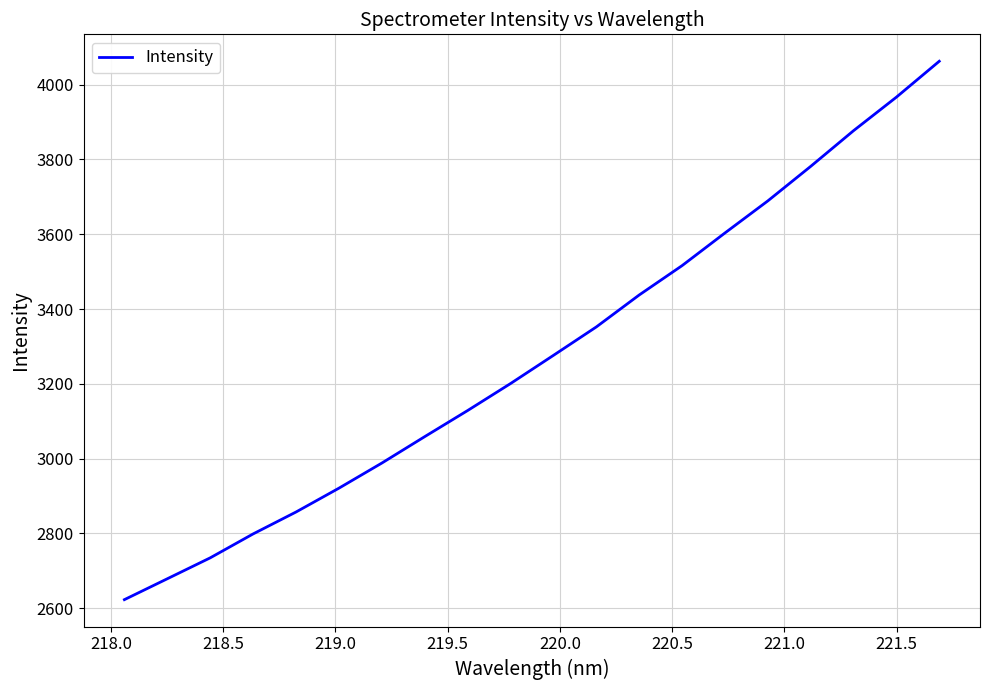

What is the minimum value shown in the chart?

2623.1